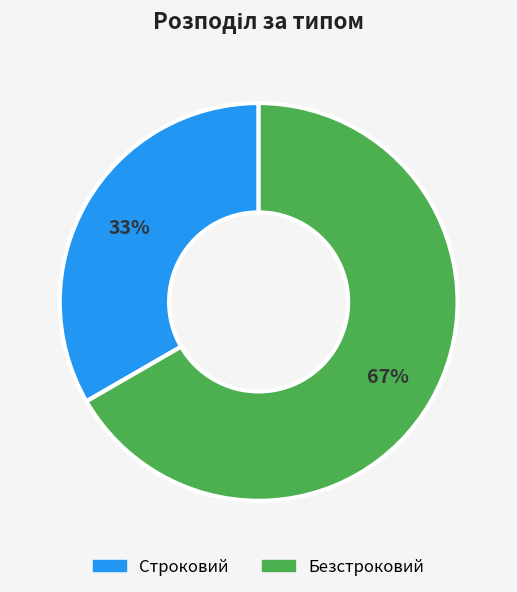

Approximately how many times larger is the value at Безстроковий compared to Строковий?

2.0